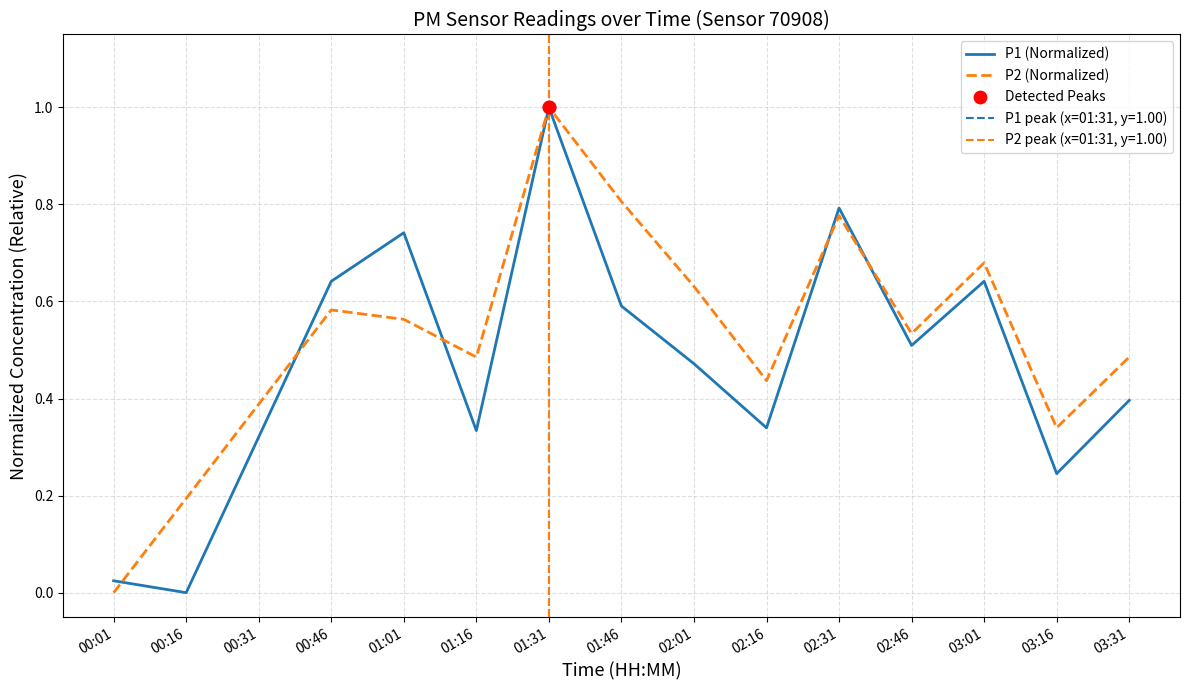

Which series reaches the minimum Y coordinate?

P1 (Normalized)